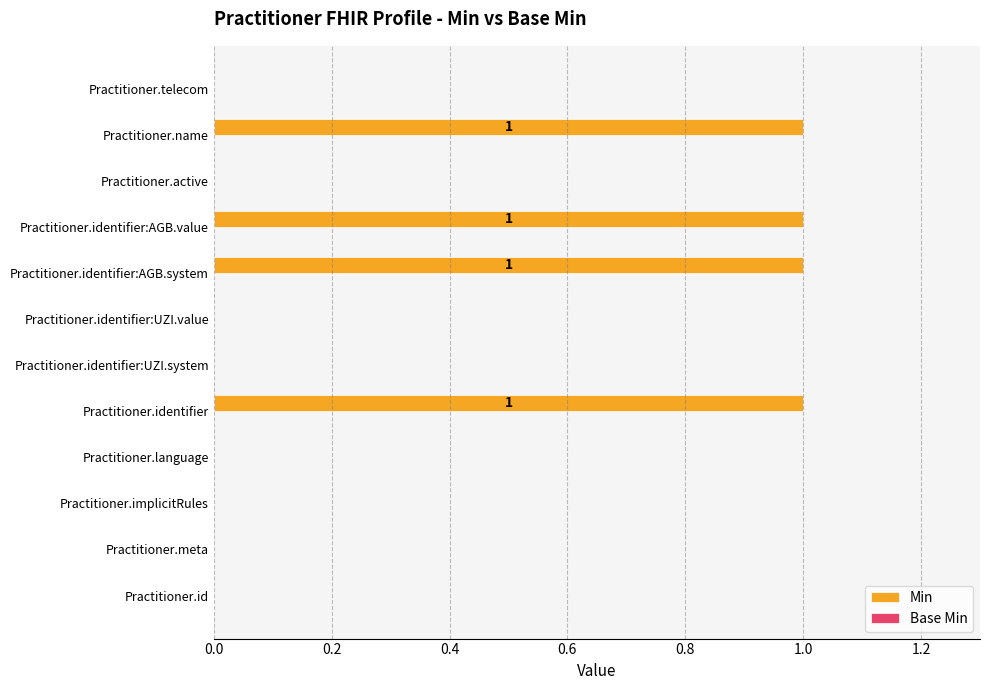

Approximately how many times larger is the value at Practitioner.identifier:AGB.system compared to Practitioner.identifier?

1.0